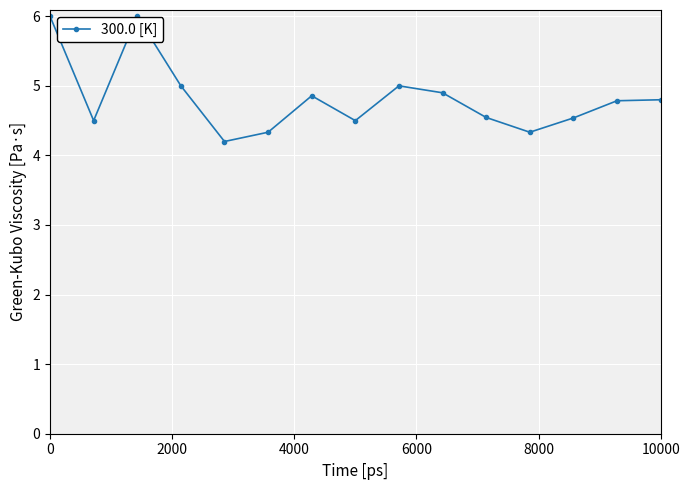

How many points are lower than both their immediate neighbors (excluding endpoints)?

4